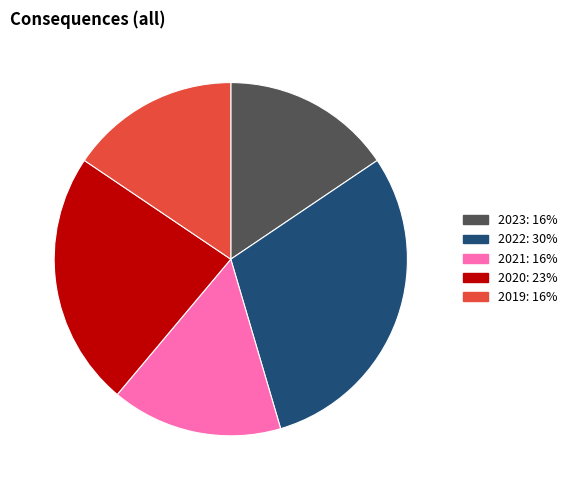

How many segments does this pie chart have?

5